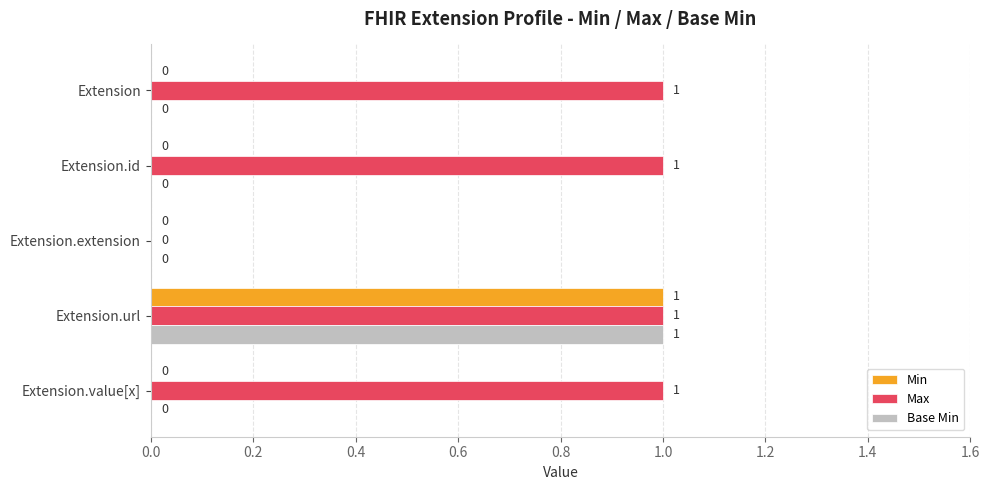

At which category is the sum across all series the highest?

Extension.url